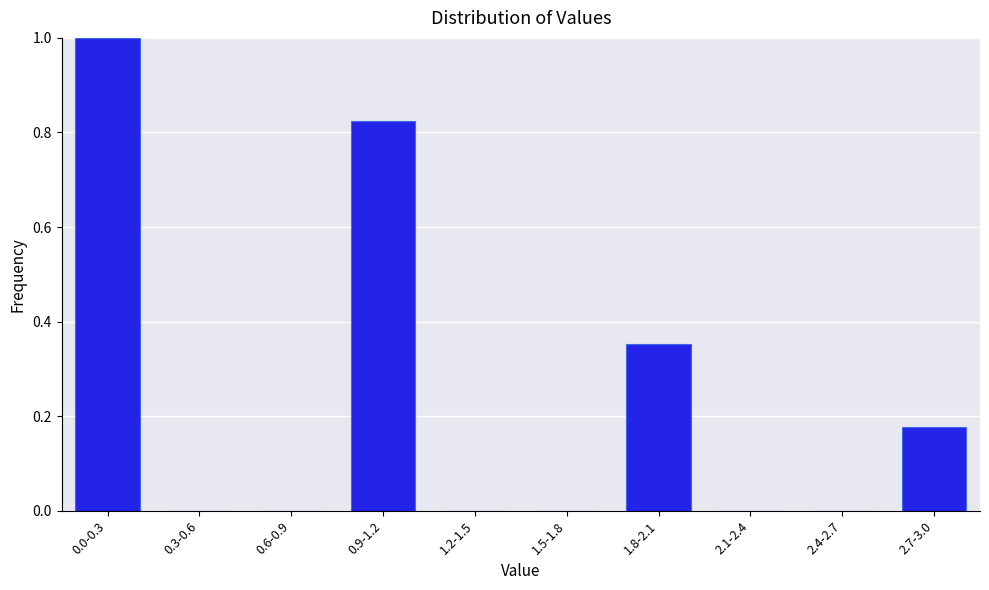

What is the change in value from 0.0-0.3 to 2.4-2.7?

-1.0